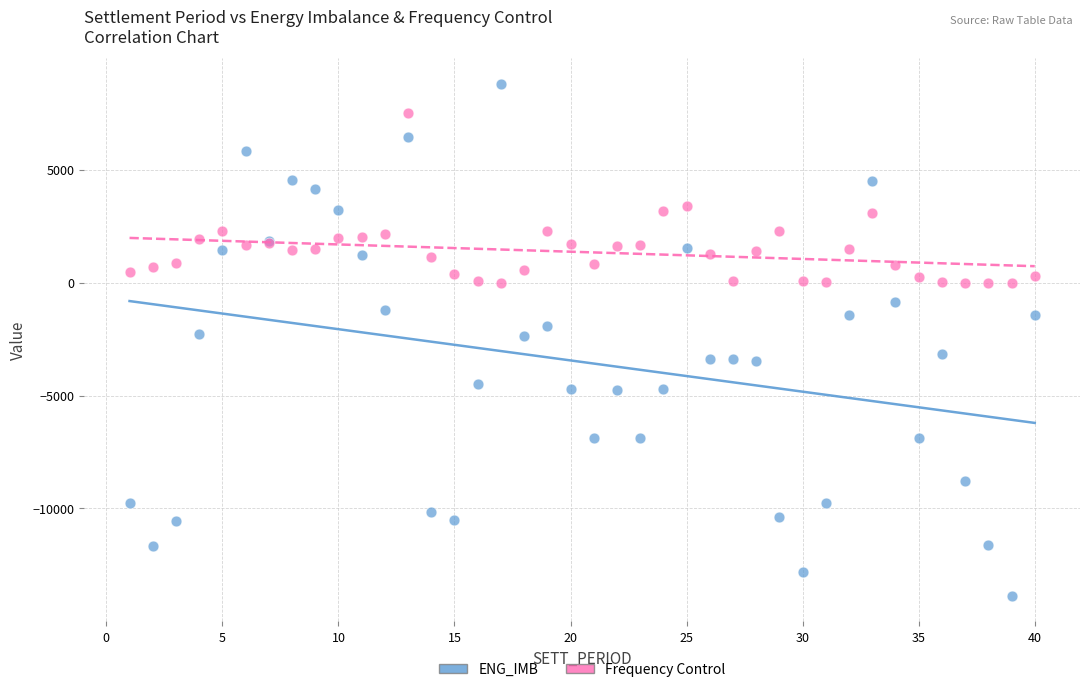

What is the X range (max minus min) for the scatter plot?

39.0